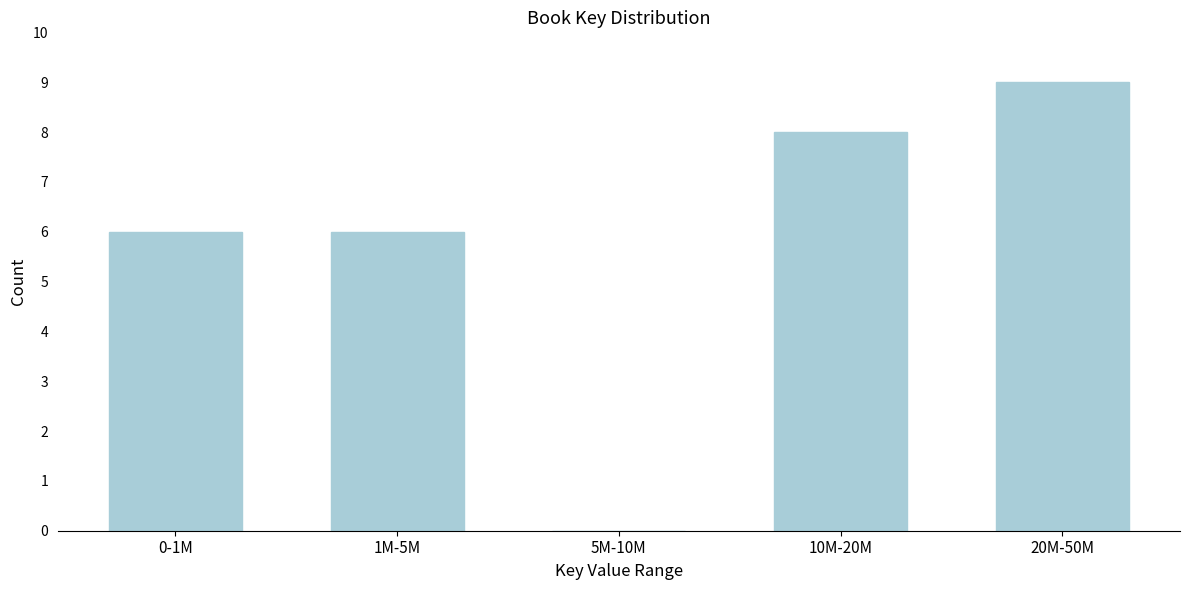

Reading right to left, what are all the values shown in this chart?

20M-50M=9	10M-20M=8	5M-10M=0	1M-5M=6	0-1M=6